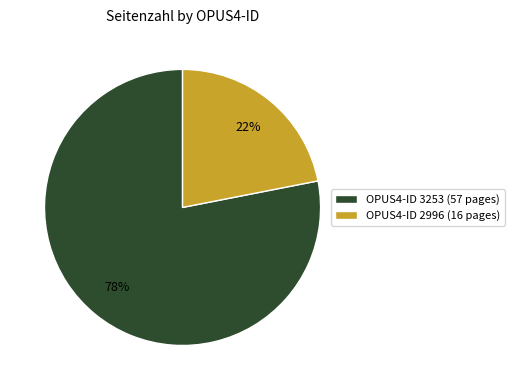

Which category has the biggest portion of the pie?

OPUS4-ID 3253 (57 pages)